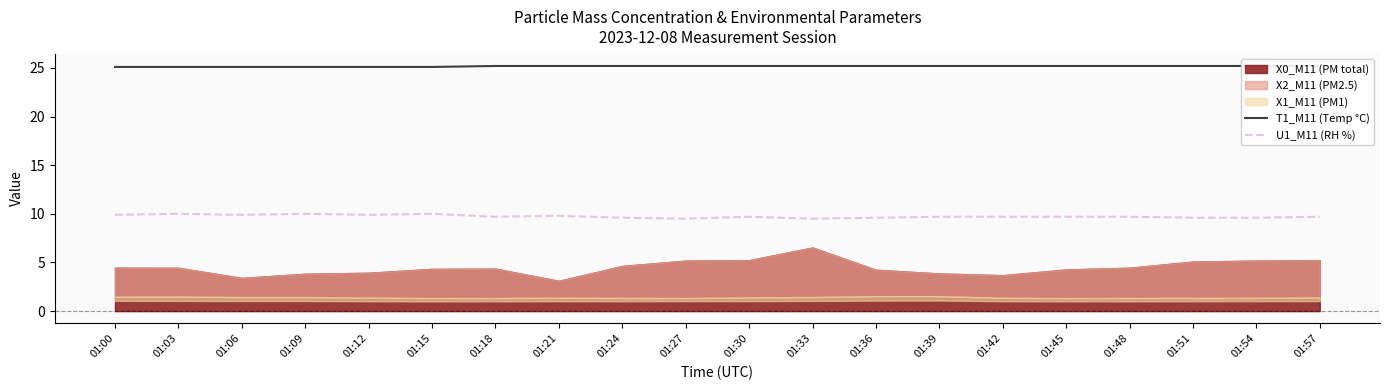

Between 01:03 and 01:57, which series saw the biggest shift?

U1_M11 (RH %)